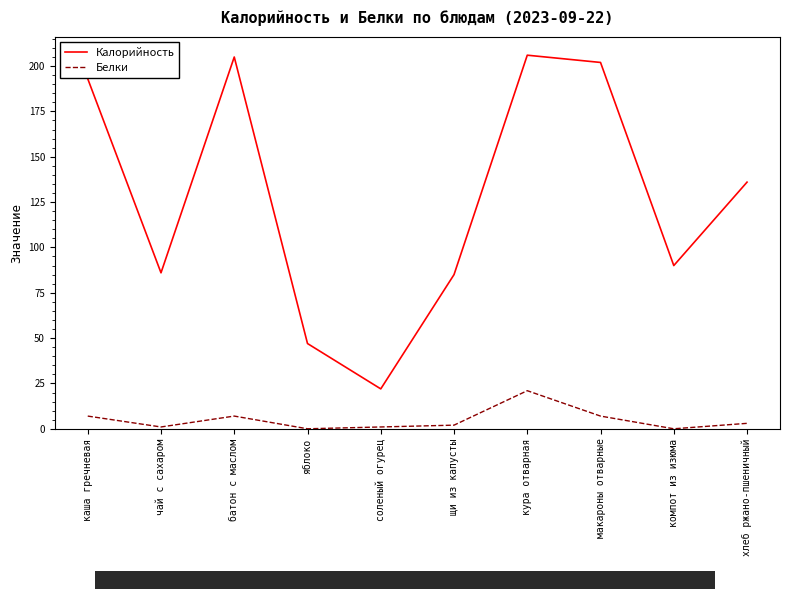

At which label does Белки reach its peak?

кура отварная